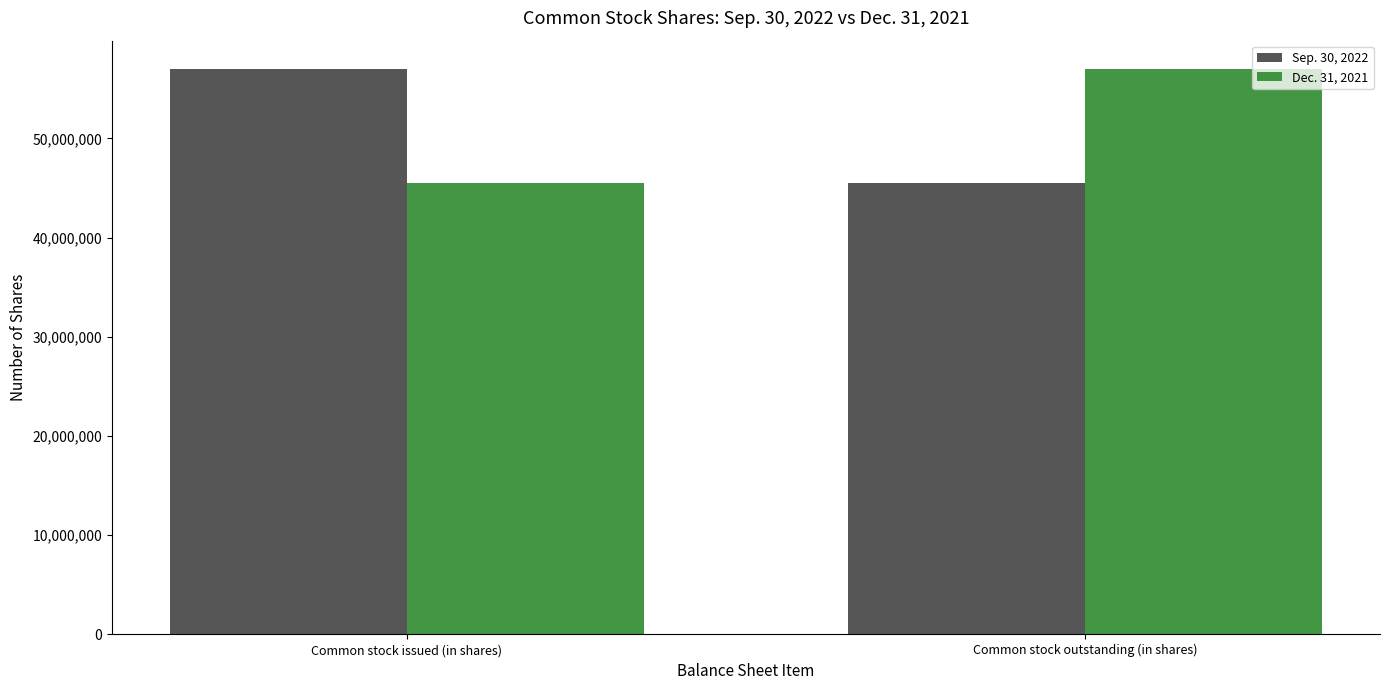

Count the Sep. 30, 2022 values in the range 45490764 to 57002314.

2